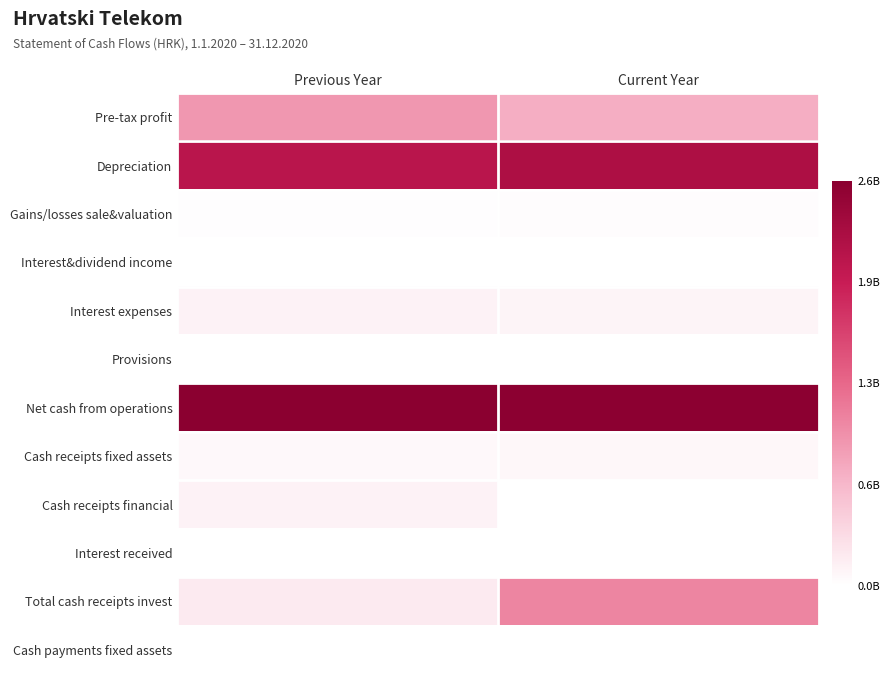

Rank the series by their maximum value, from lowest to highest.

Interest&dividend income, Cash payments fixed assets, Provisions, Interest received, Gains/losses sale&valuation, Cash receipts fixed assets, Cash receipts financial, Interest expenses, Pre-tax profit, Total cash receipts invest, Depreciation, Net cash from operations